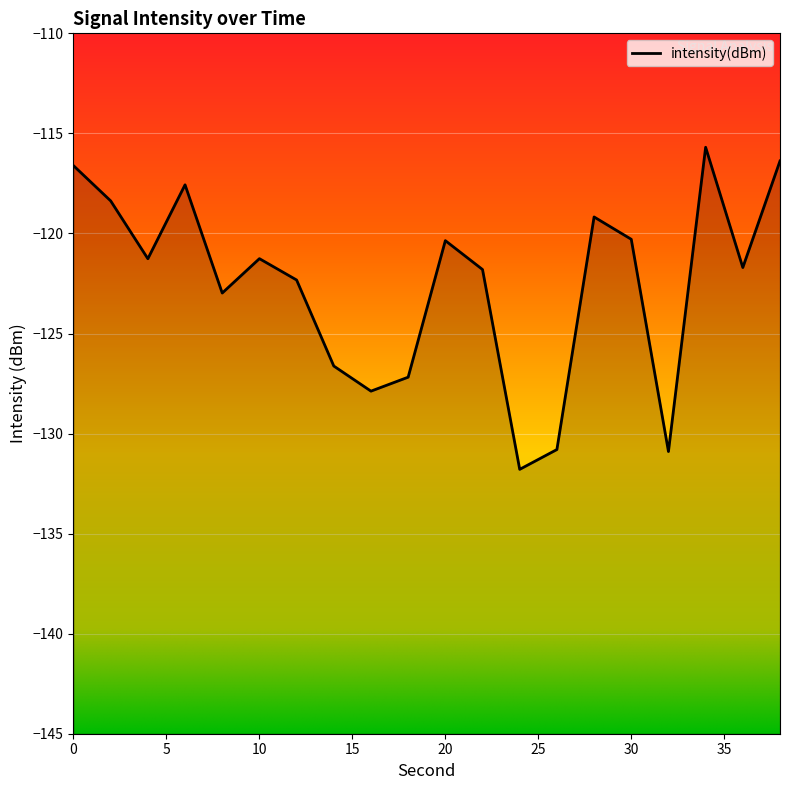

Is this an area chart (filled region under the line)?

No